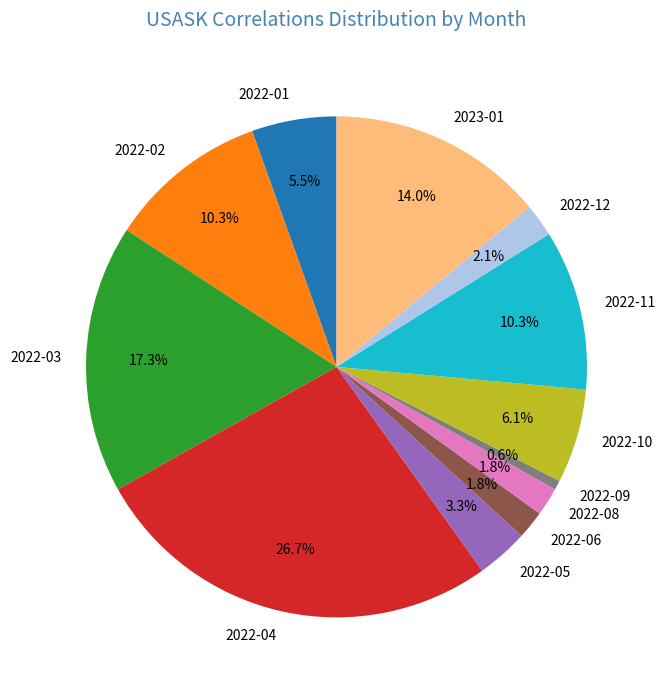

Is 2022-02 the majority of the pie?

No